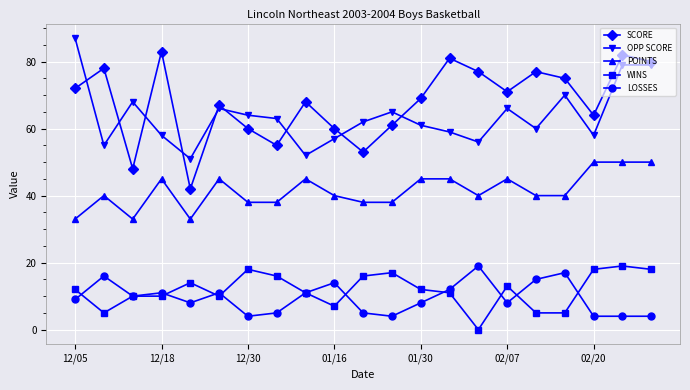

Reading left to right, what are all the values shown in this chart?

SCORE: 72	78	48	83	42	67	60	55	68	60	53	61	69	81	77	71	77	75	64	82	80
OPP SCORE: 87	55	68	58	51	66	64	63	52	57	62	65	61	59	56	66	60	70	58	79	79
POINTS: 33	40	33	45	33	45	38	38	45	40	38	38	45	45	40	45	40	40	50	50	50
WINS: 12	5	10	10	14	10	18	16	11	7	16	17	12	11	0	13	5	5	18	19	18
LOSSES: 9	16	10	11	8	11	4	5	11	14	5	4	8	12	19	8	15	17	4	4	4